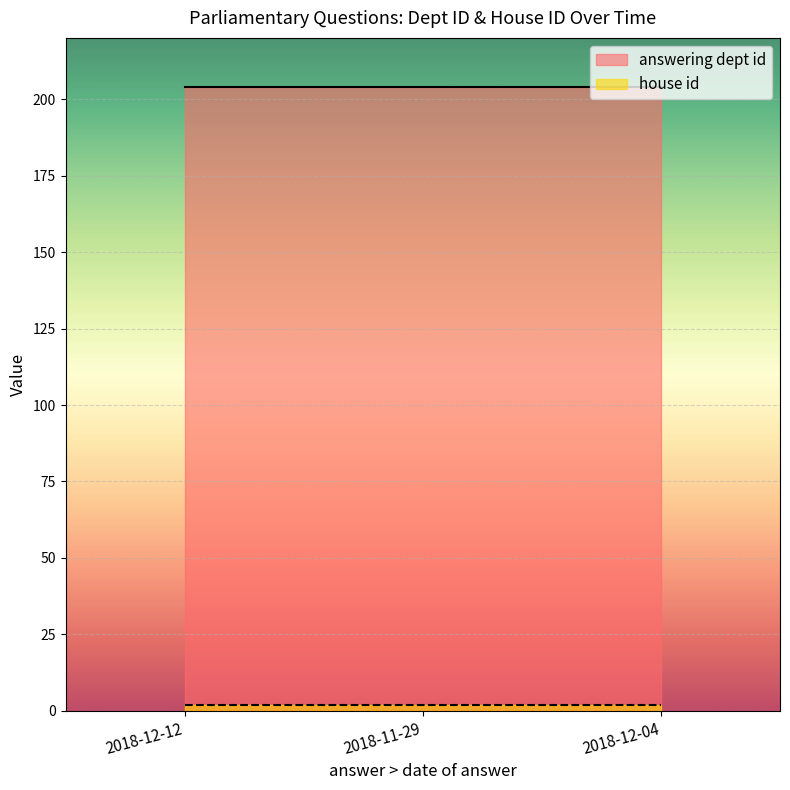

Which series has the largest total across all categories?

answering dept id